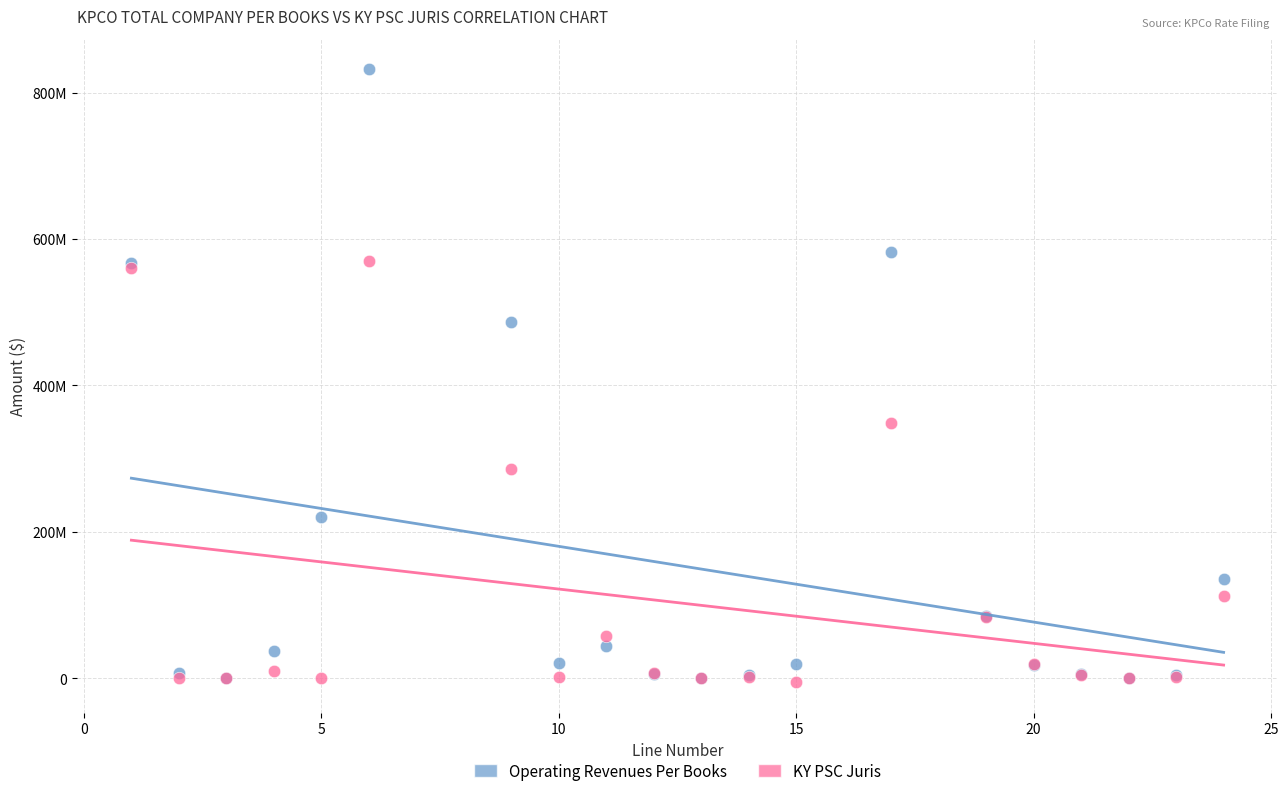

What are all the series names shown in the legend?

Operating Revenues Per Books, KY PSC Juris